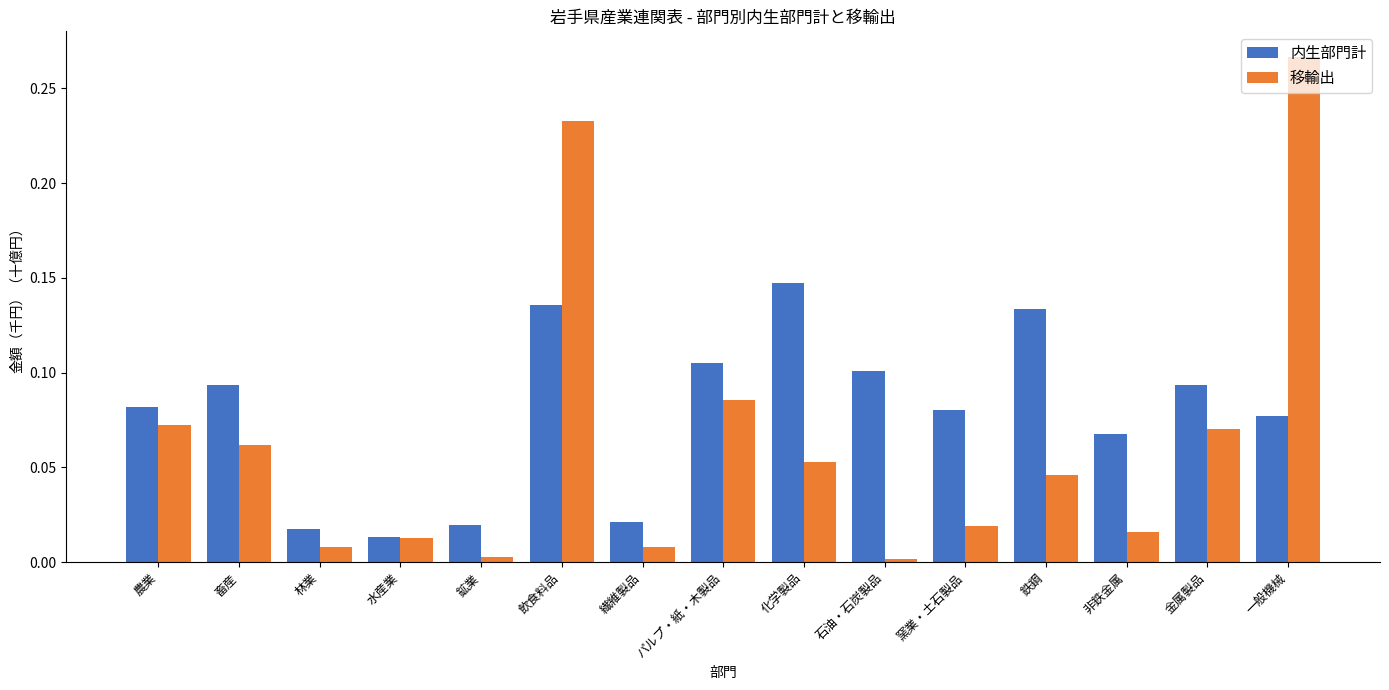

How many bars are there in each group?

2